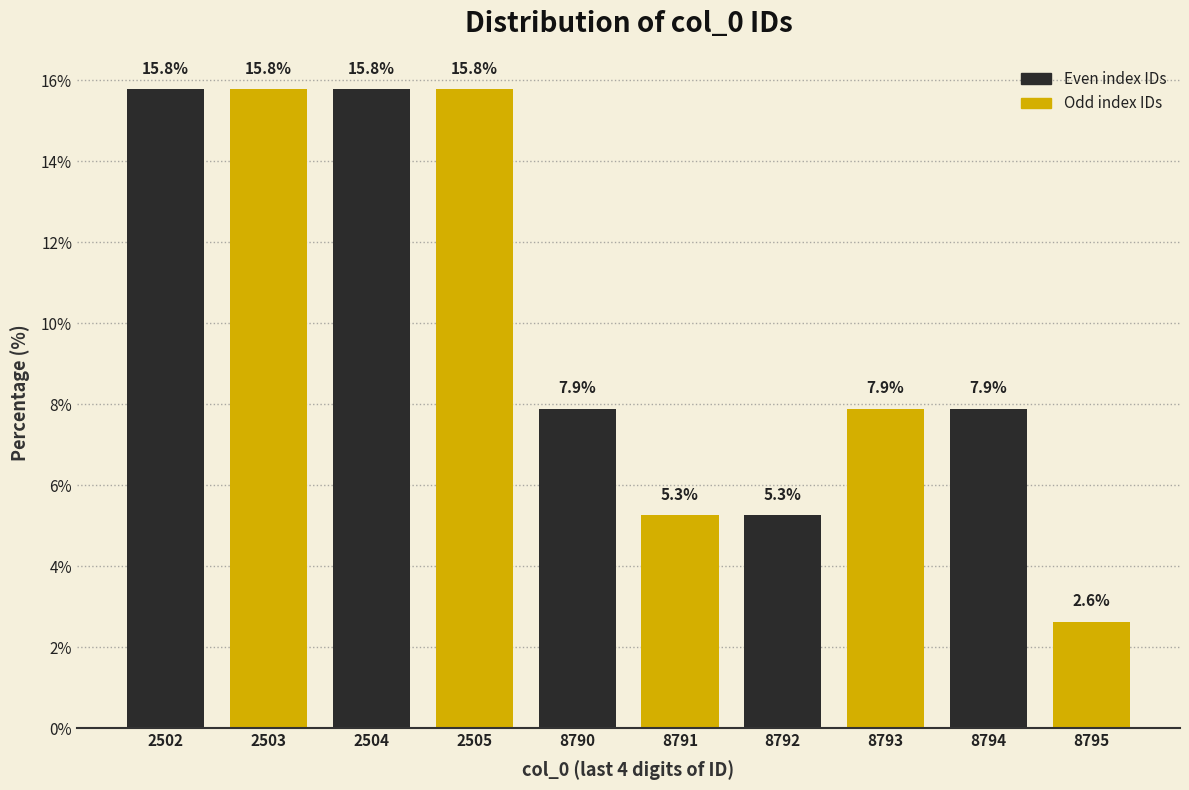

Reading left to right, list all the values displayed in this chart.

2502=15.8	2503=15.8	2504=15.8	2505=15.8	8790=7.9	8791=5.3	8792=5.3	8793=7.9	8794=7.9	8795=2.6